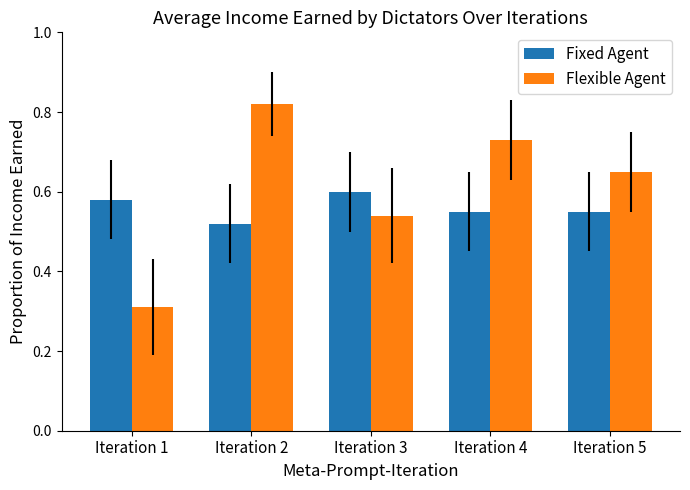

At how many categories does at least one series exceed 0?

5